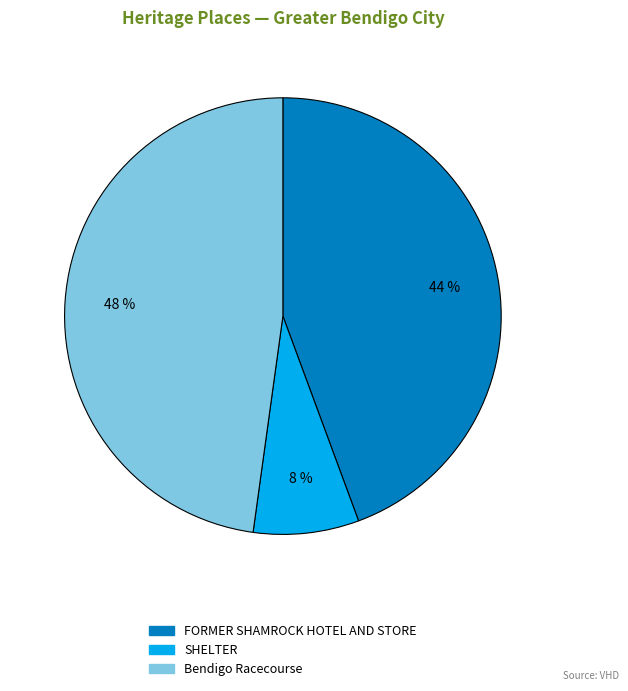

What percentage is the SHELTER slice, to the nearest percent?

8%